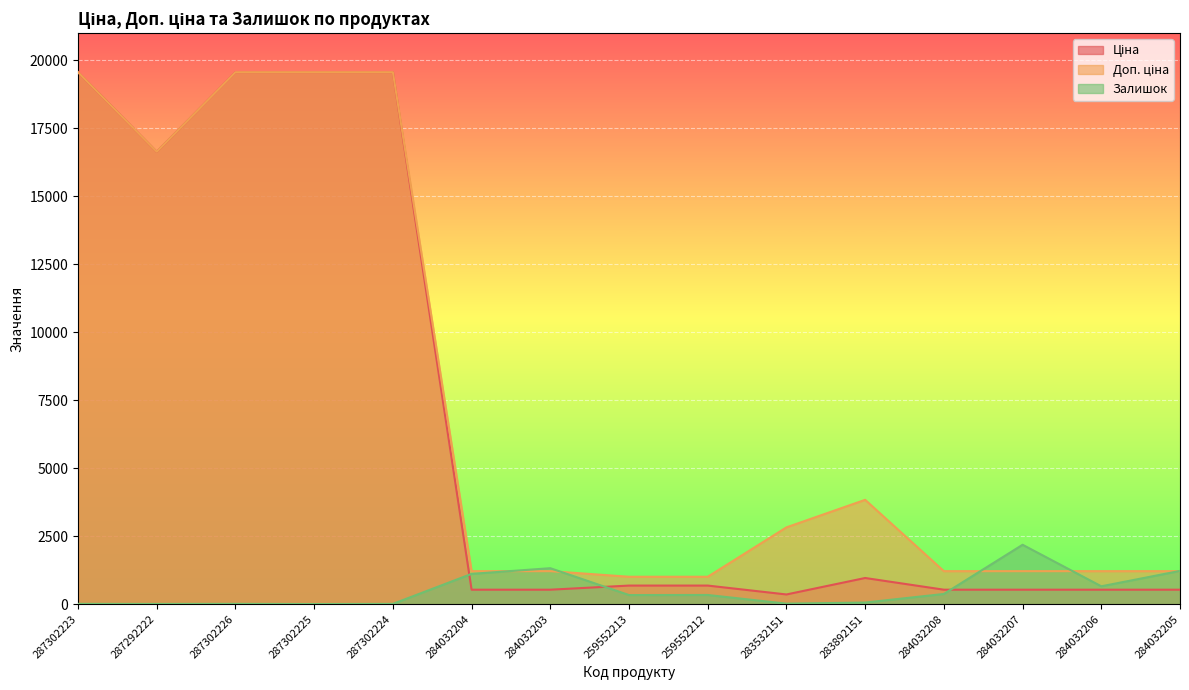

Where do Залишок and Доп. ціна first cross each other?

284032204 and 284032203